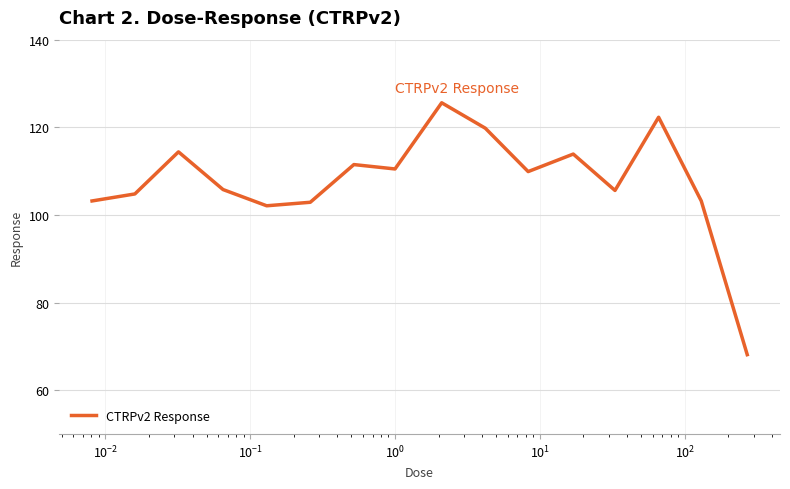

What is the sum of all values?

1723.6